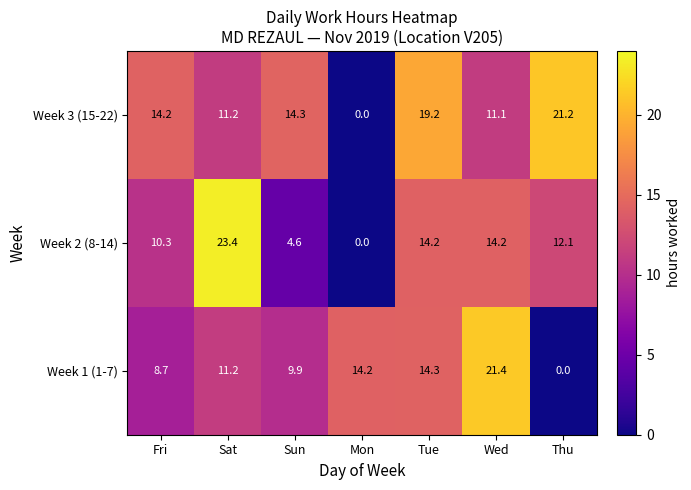

Which has a higher value, Sat or Wed?

Wed